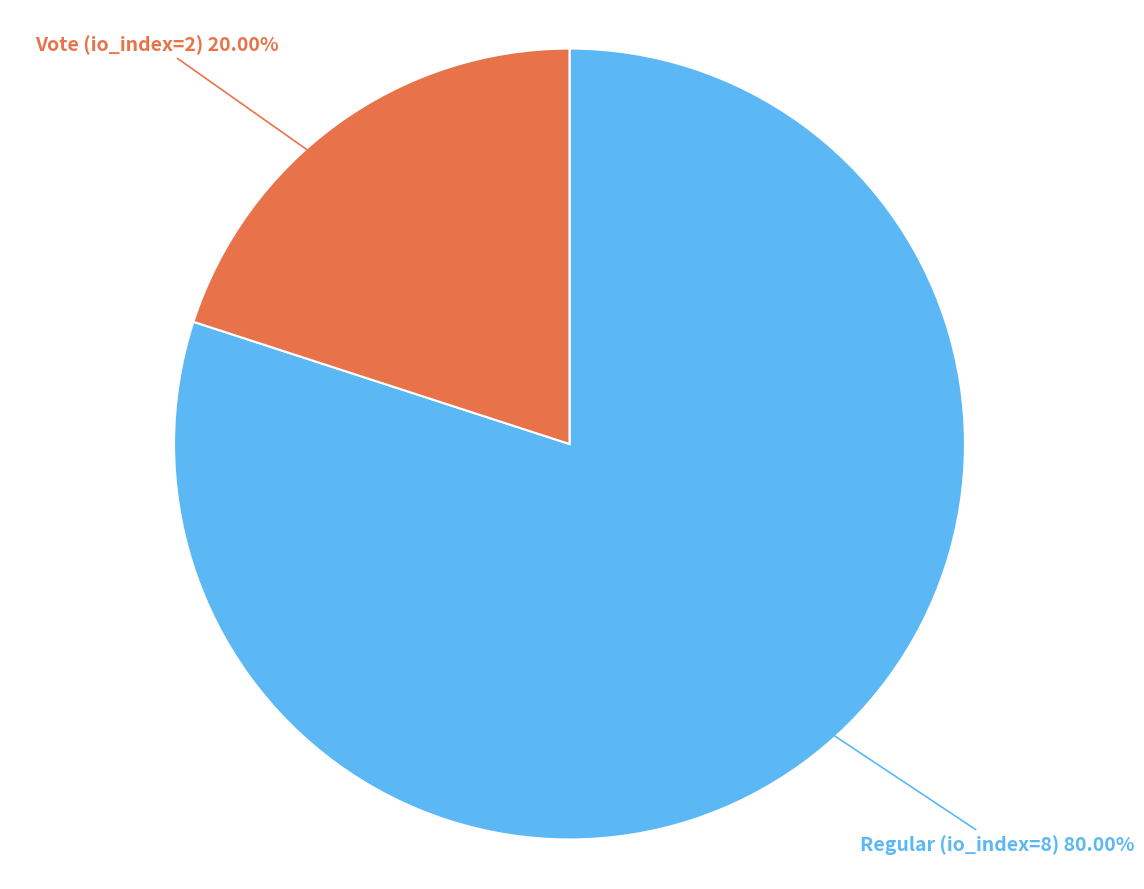

Does any single category account for the majority?

Yes